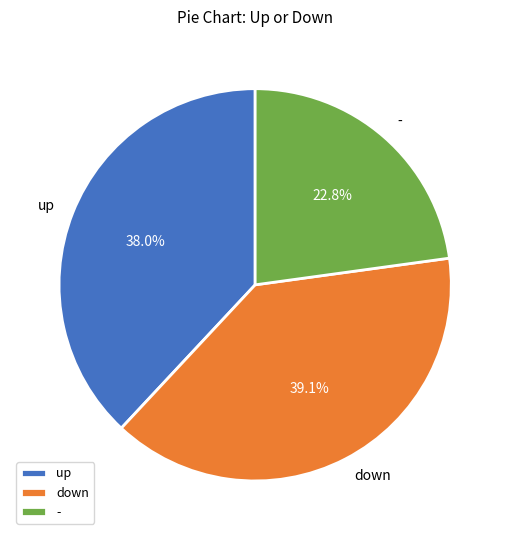

True or false: down accounts for 53% of the total.

False